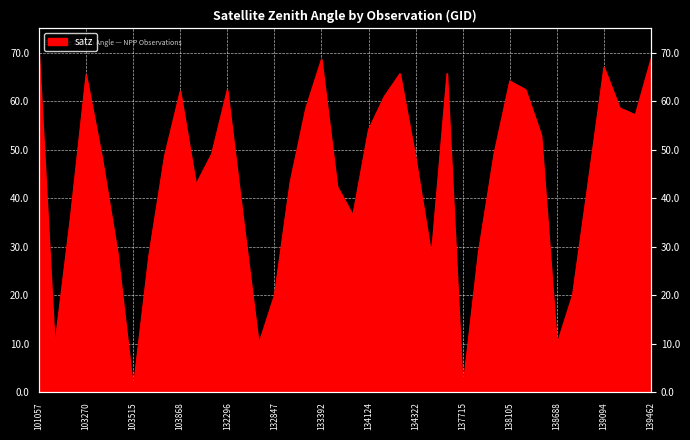

True or false: there are more than 2 points higher than both neighbors.

True